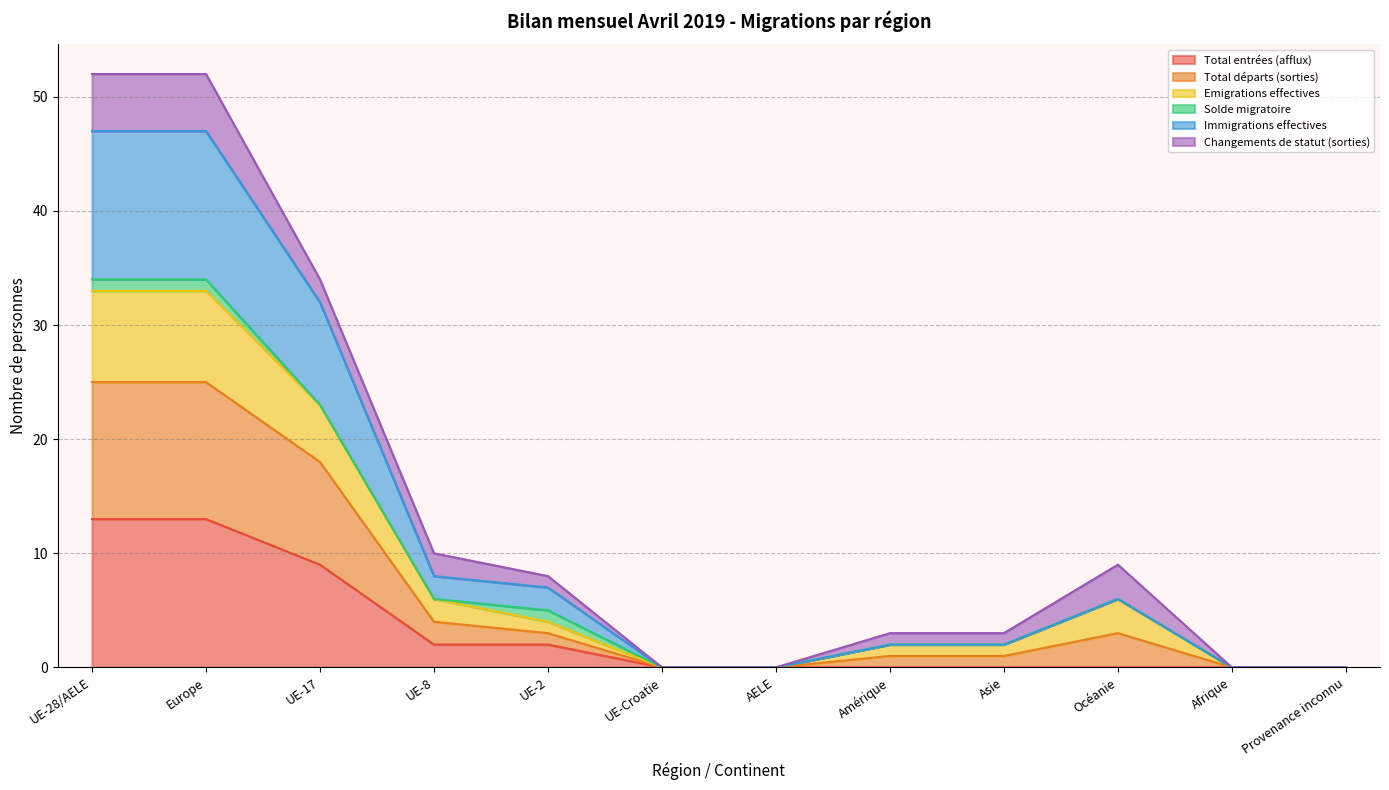

The Emigrations effectives series shows 0 at AELE. True or false?

True